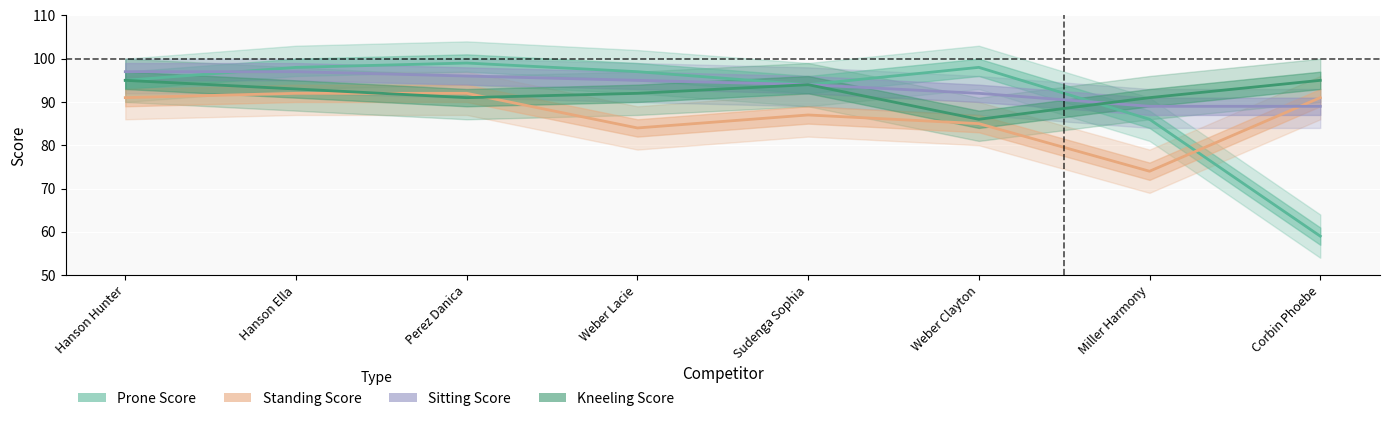

Reading left to right, what are all the values shown in this chart?

Prone Score: Hanson Hunter=95	Hanson Ella=98	Perez Danica=99	Weber Lacie=97	Sudenga Sophia=94	Weber Clayton=98	Miller Harmony=86	Corbin Phoebe=59
Standing Score: Hanson Hunter=91	Hanson Ella=92	Perez Danica=92	Weber Lacie=84	Sudenga Sophia=87	Weber Clayton=85	Miller Harmony=74	Corbin Phoebe=91
Sitting Score: Hanson Hunter=97	Hanson Ella=97	Perez Danica=96	Weber Lacie=95	Sudenga Sophia=94	Weber Clayton=92	Miller Harmony=89	Corbin Phoebe=89
Kneeling Score: Hanson Hunter=95	Hanson Ella=93	Perez Danica=91	Weber Lacie=92	Sudenga Sophia=94	Weber Clayton=86	Miller Harmony=91	Corbin Phoebe=95